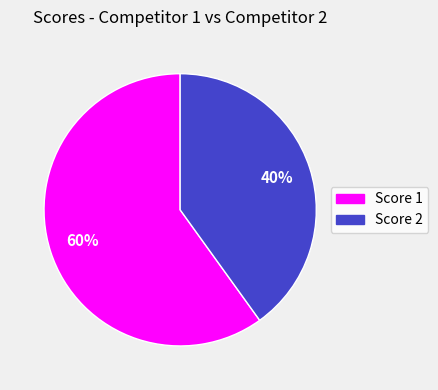

Is it true that Score 1 is 60% of the pie?

True